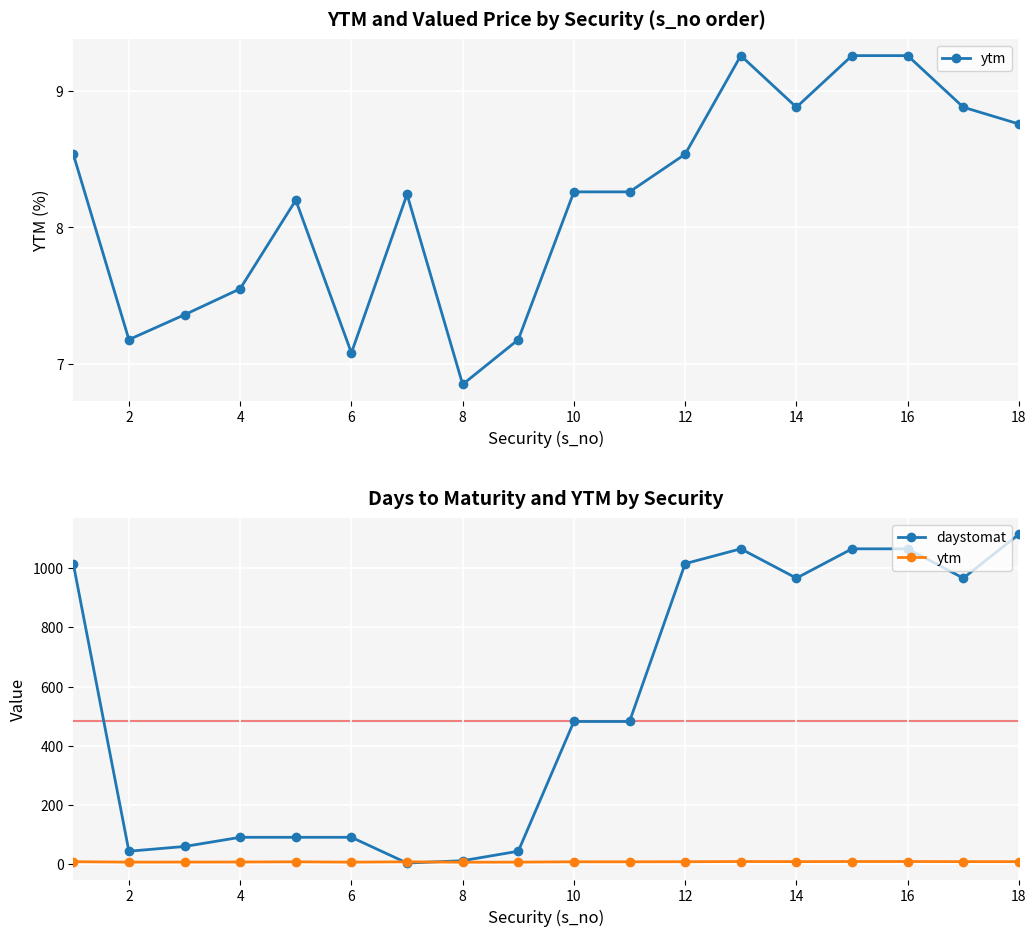

What is the maximum value for daystomat?

1114.0